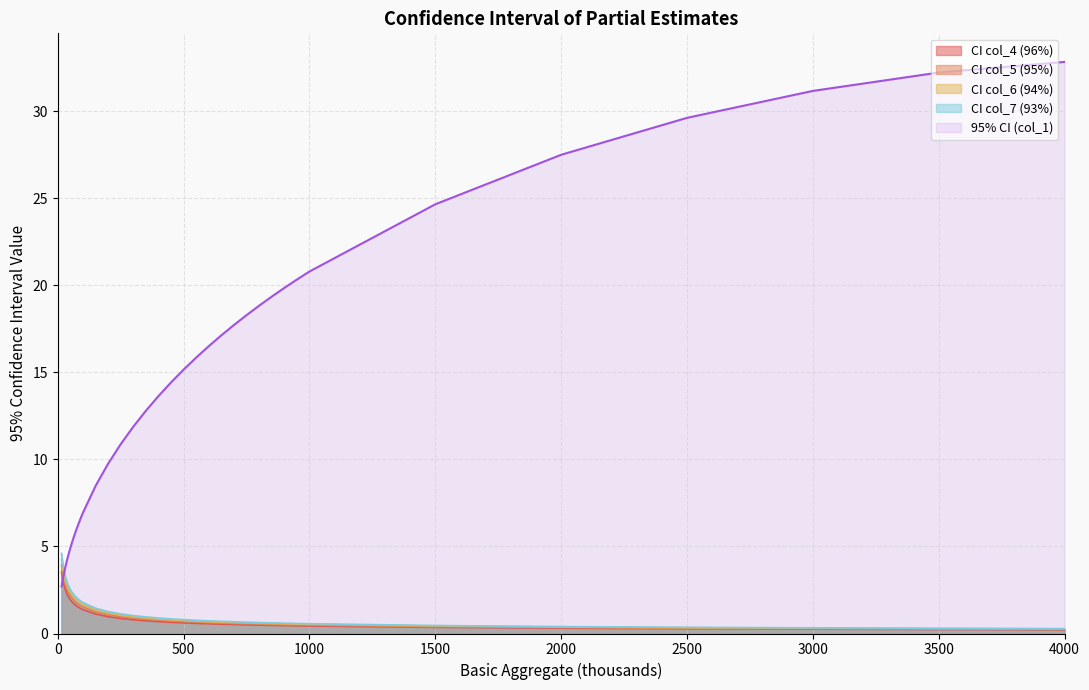

Count the number of data series in this chart.

5